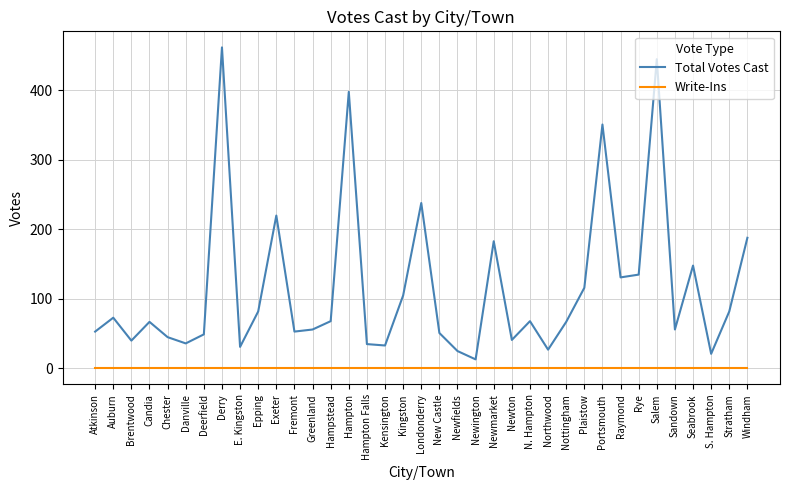

Rank the series by their average value, from lowest to highest.

Write-Ins, Total Votes Cast